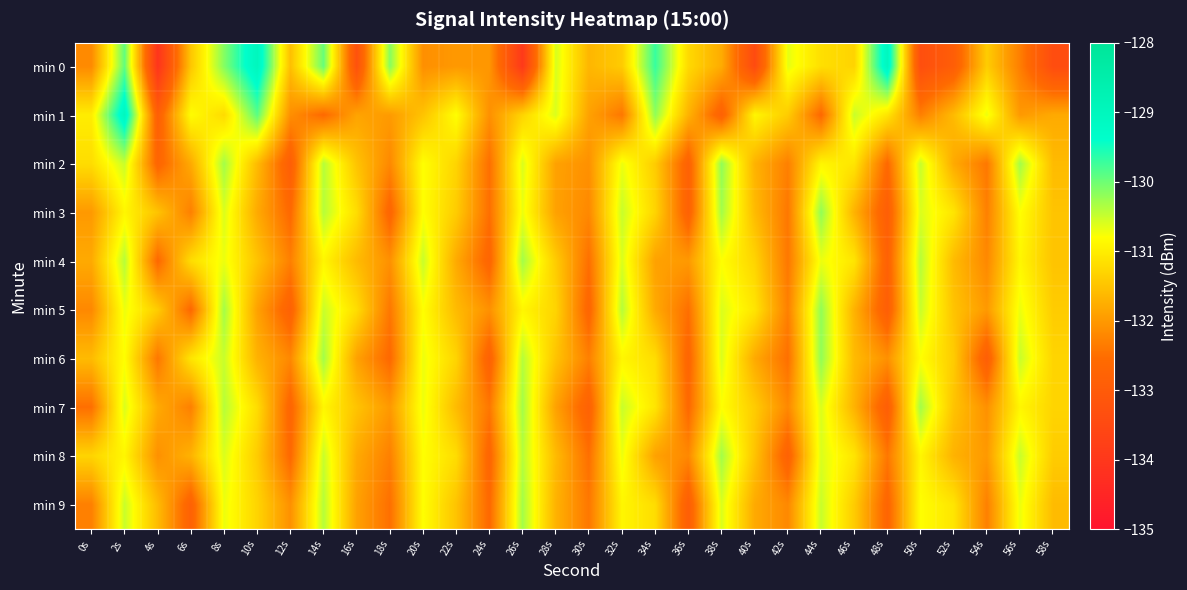

What is the spread (max minus min) of values at 8s?

1.1